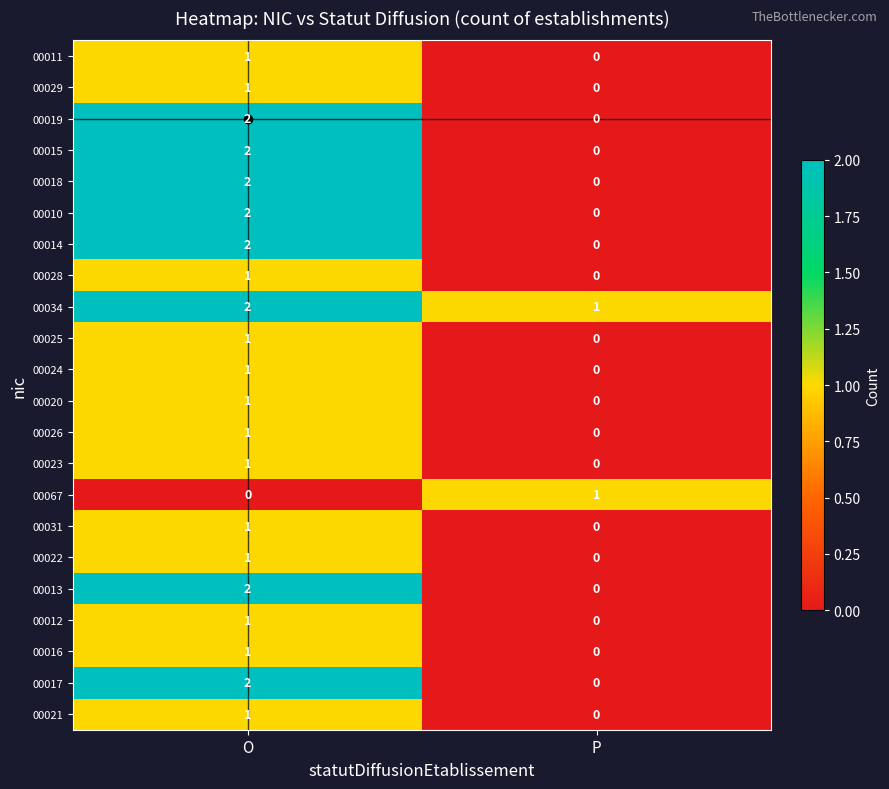

True or false: 00013 has a value of 0 at P.

True